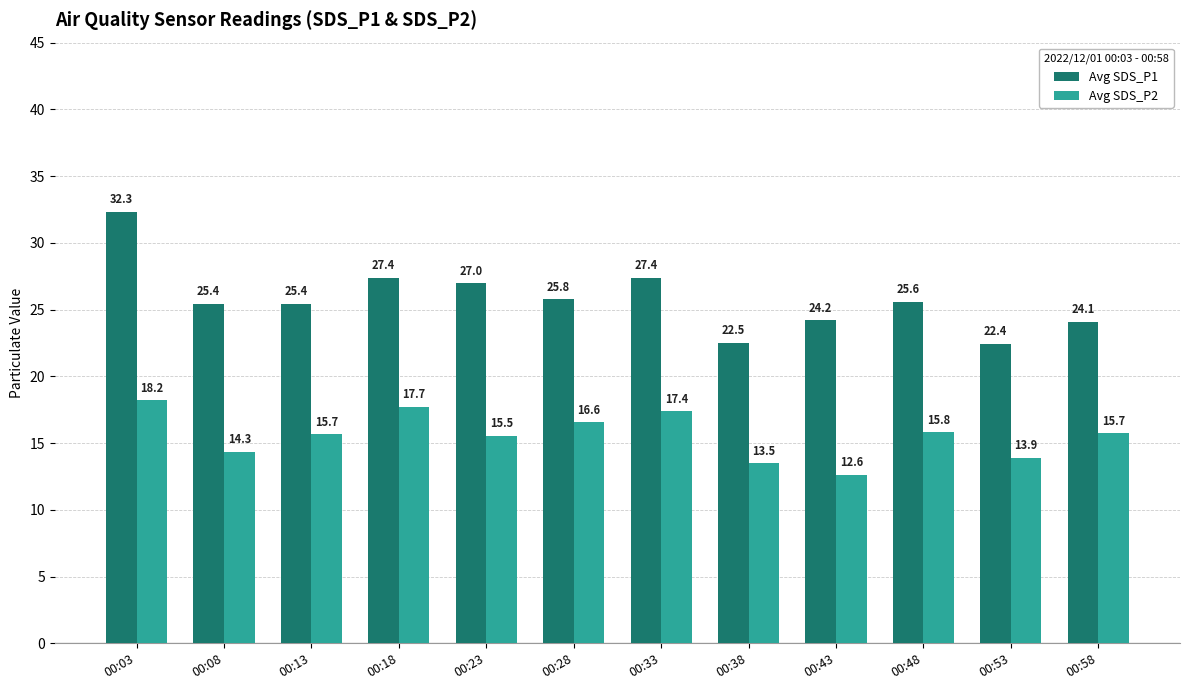

What is the value of the Avg SDS_P1 bar at the 4th from the left?

27.4